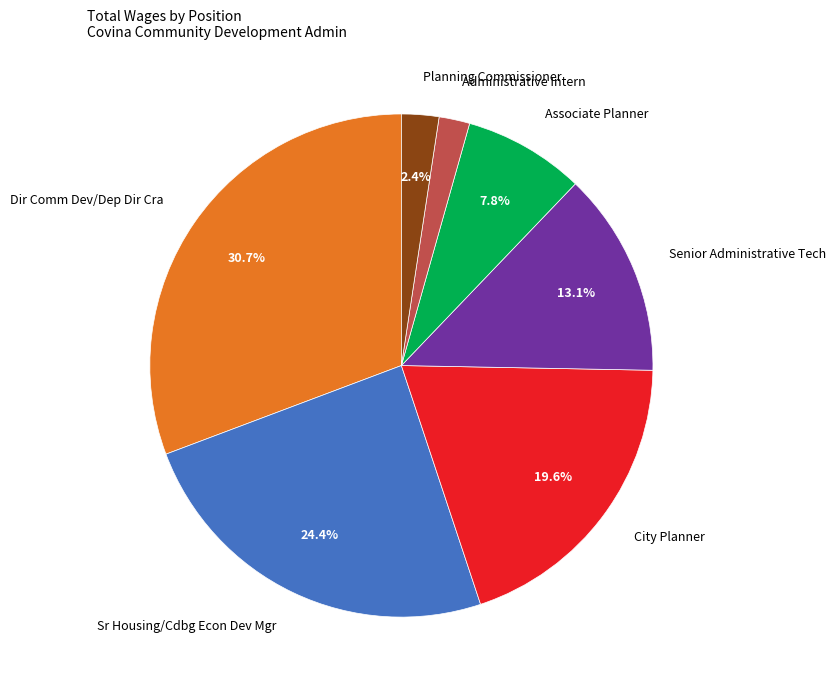

Which category has the biggest portion of the pie?

Dir Comm Dev/Dep Dir Cra